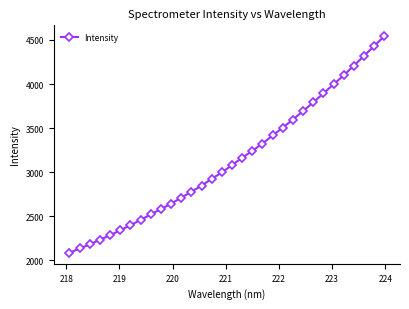

What is the difference between the maximum and minimum values?

2459.0